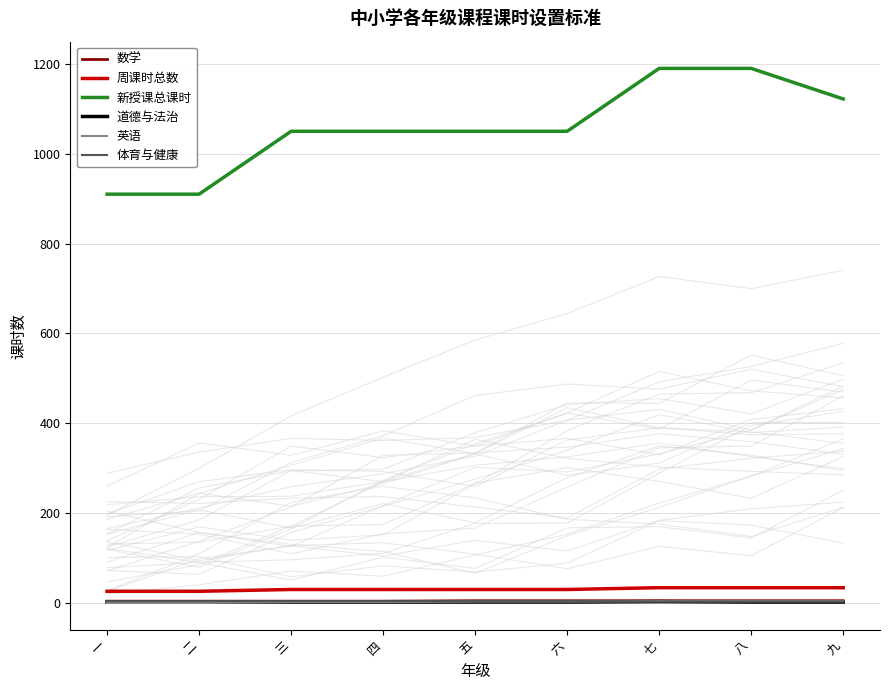

Reading right to left, transcribe all the data shown in this chart.

数学: 九=5	八=5	七=5	六=5	五=5	四=4	三=4	二=4	一=4
周课时总数: 九=34	八=34	七=34	六=30	五=30	四=30	三=30	二=26	一=26
新授课总课时: 九=1122	八=1190	七=1190	六=1050	五=1050	四=1050	三=1050	二=910	一=910
道德与法治: 九=2	八=2	七=3	六=2	五=2	四=2	三=2	二=2	一=2
英语: 九=4	八=4	七=4	六=3	五=3	四=2	三=2	二=0	一=0
体育与健康: 九=3	八=3	七=3	六=4	五=4	四=4	三=4	二=4	一=4